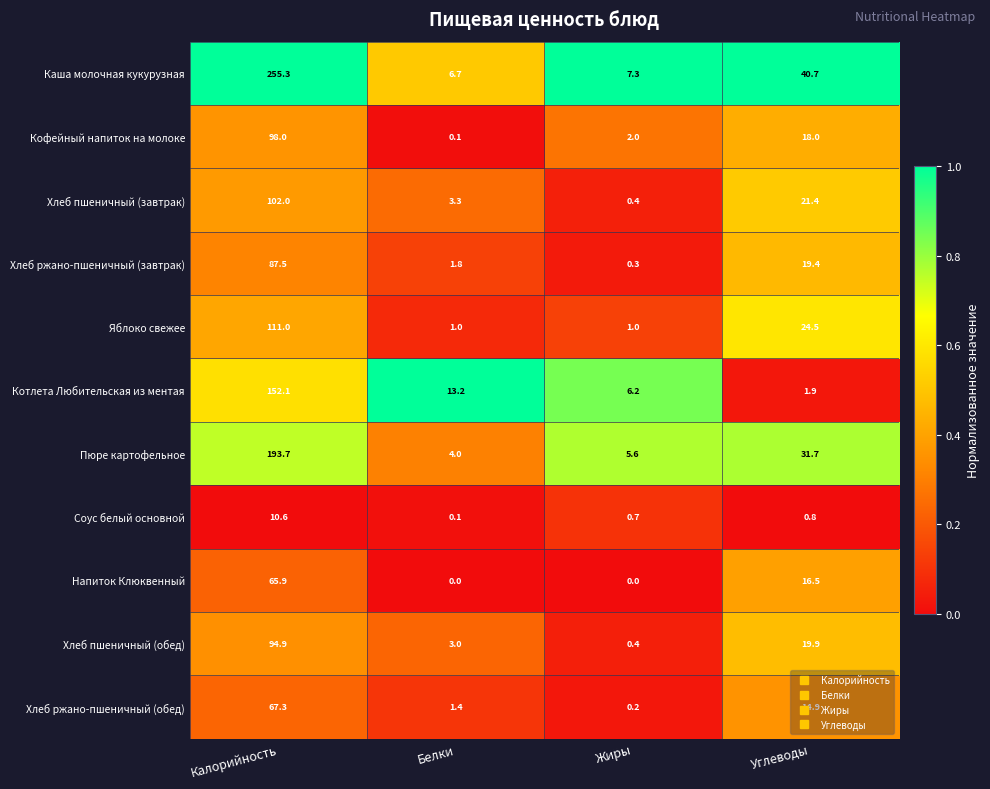

The Хлеб ржано-пшеничный (обед) series shows 1.4 at Белки. True or false?

True